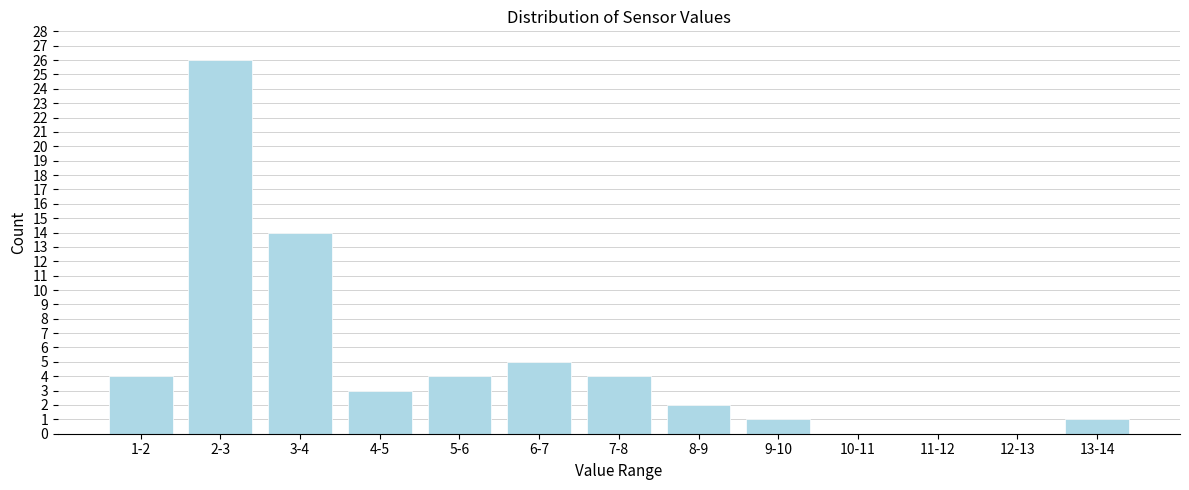

Reading left to right, list all the values displayed in this chart.

1-2=4	2-3=26	3-4=14	4-5=3	5-6=4	6-7=5	7-8=4	8-9=2	9-10=1	10-11=0	11-12=0	12-13=0	13-14=1